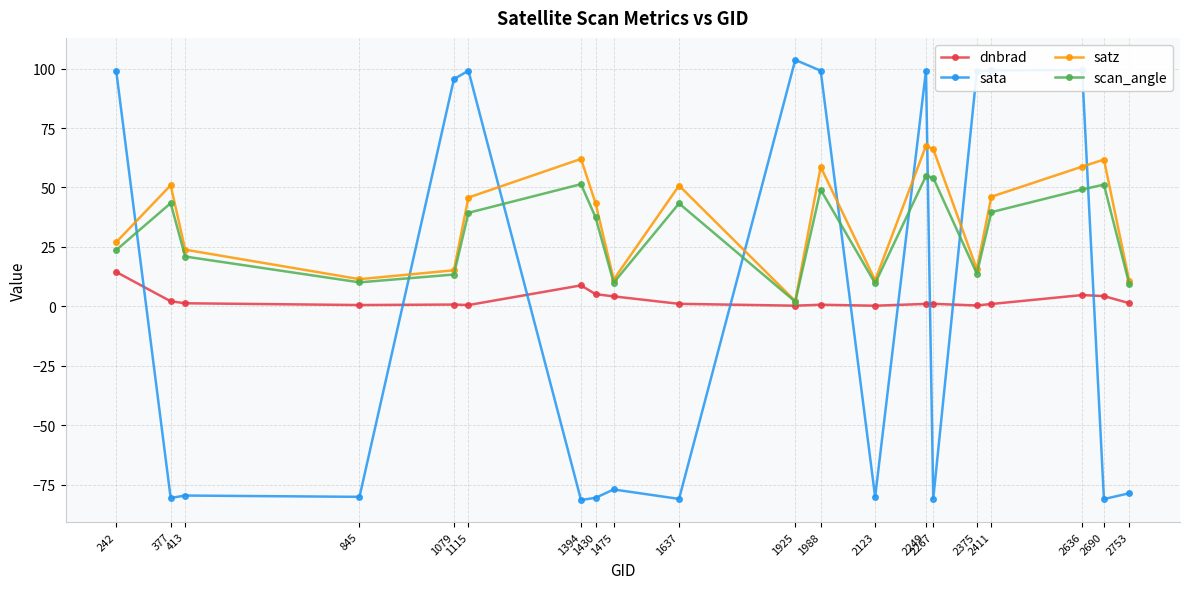

True or false: sata and satz intersect in this chart.

True